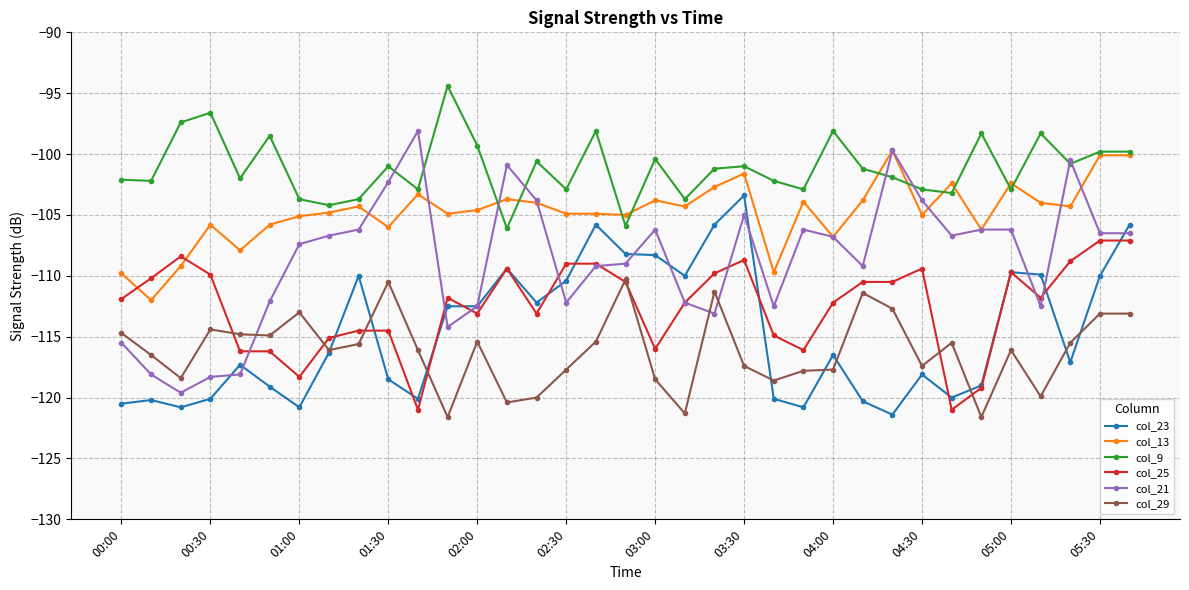

True or false: col_13 has more than 1 points higher than both neighbors.

True